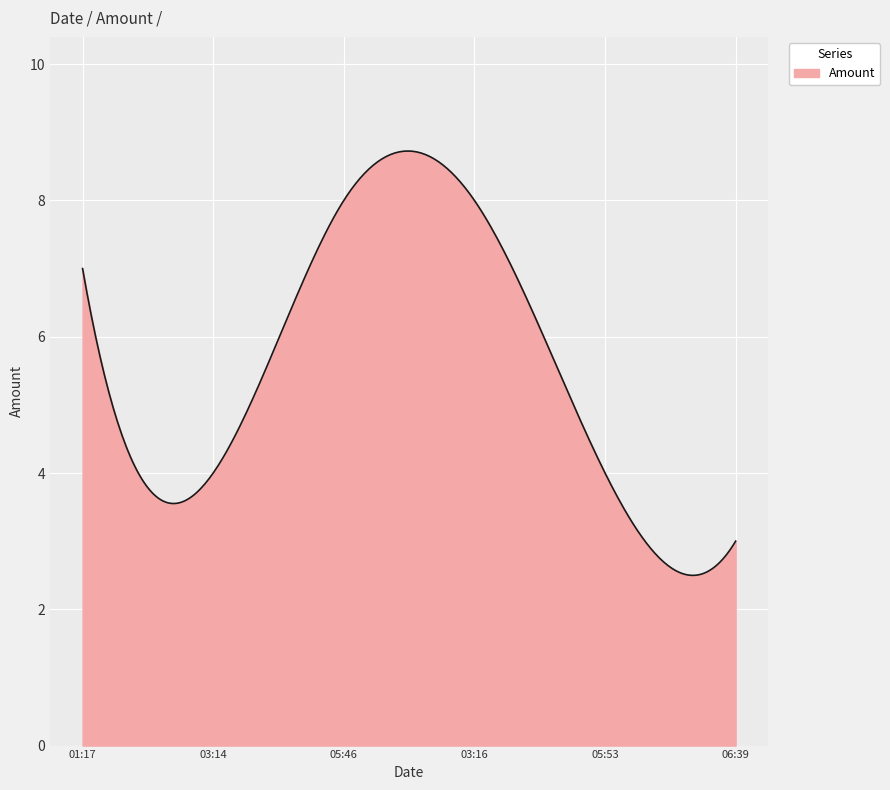

What is the greatest value displayed?

8.7